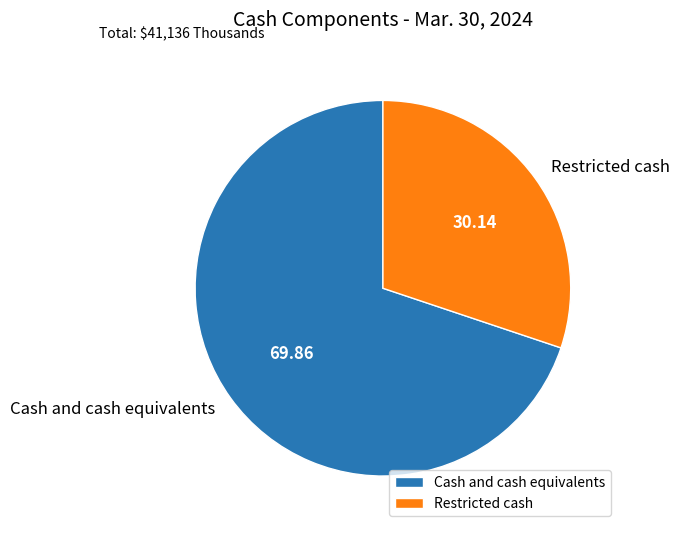

How many segments does this pie chart have?

2